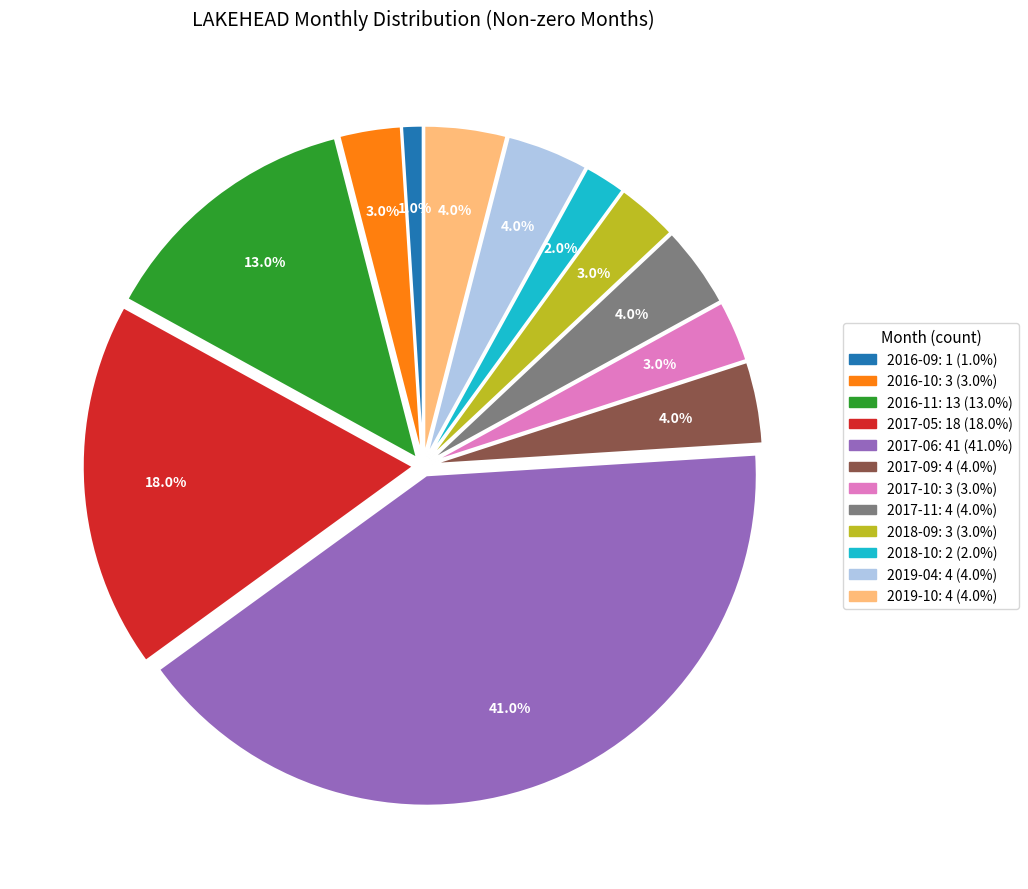

Do 2019-10 and 2016-09 together represent more than half of the pie?

No